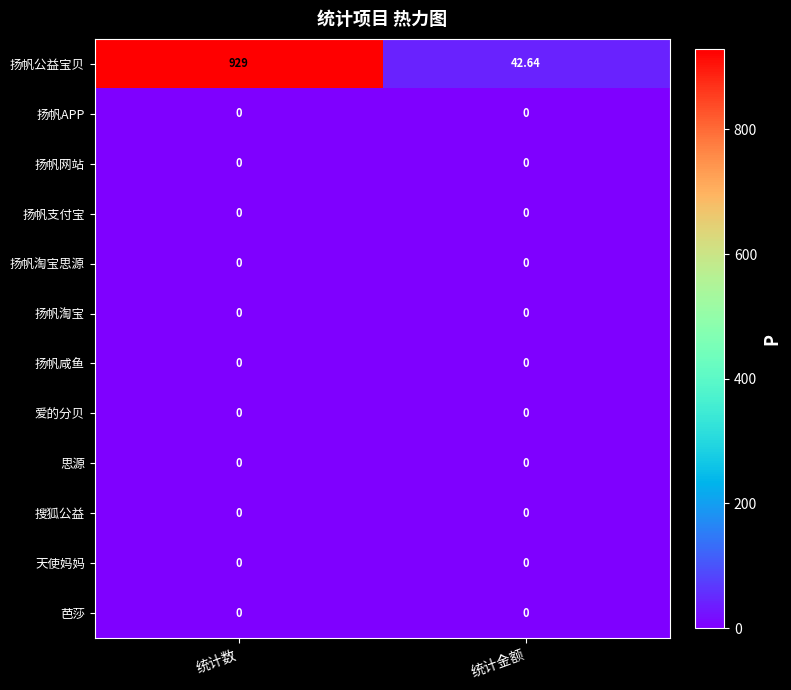

Which series has the widest spread of values?

扬帆公益宝贝